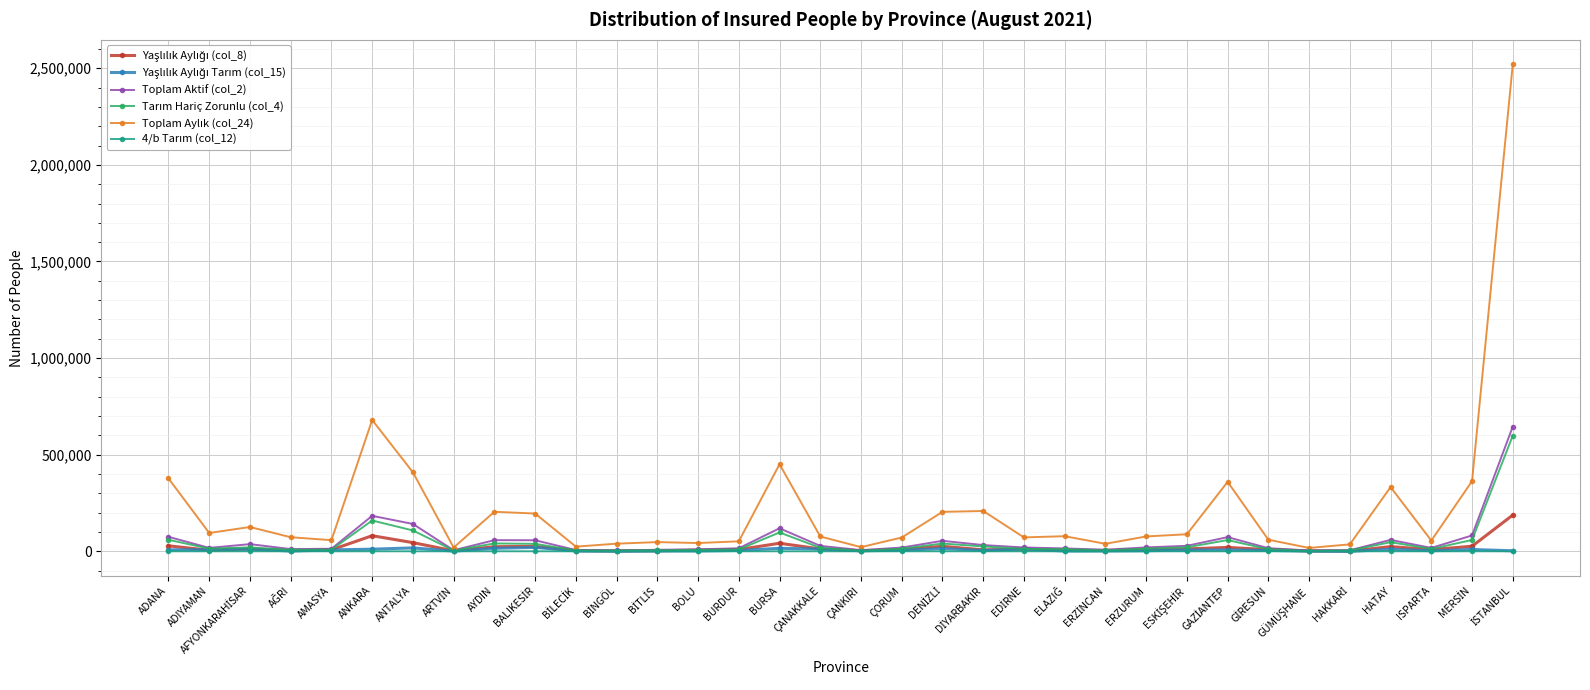

What is the spread (max minus min) of values at BURDUR?

51754